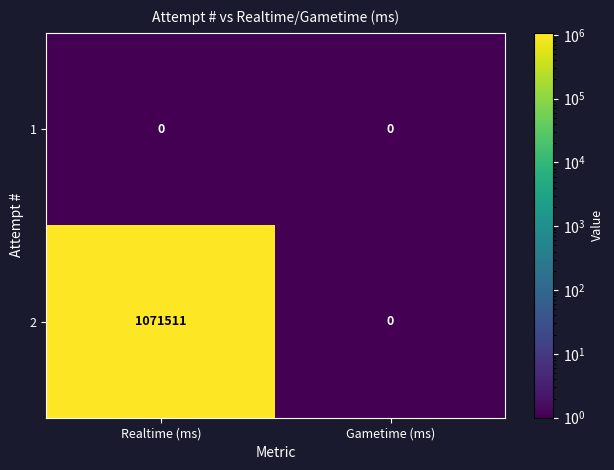

Rank the series by their average value, from highest to lowest.

2, 1